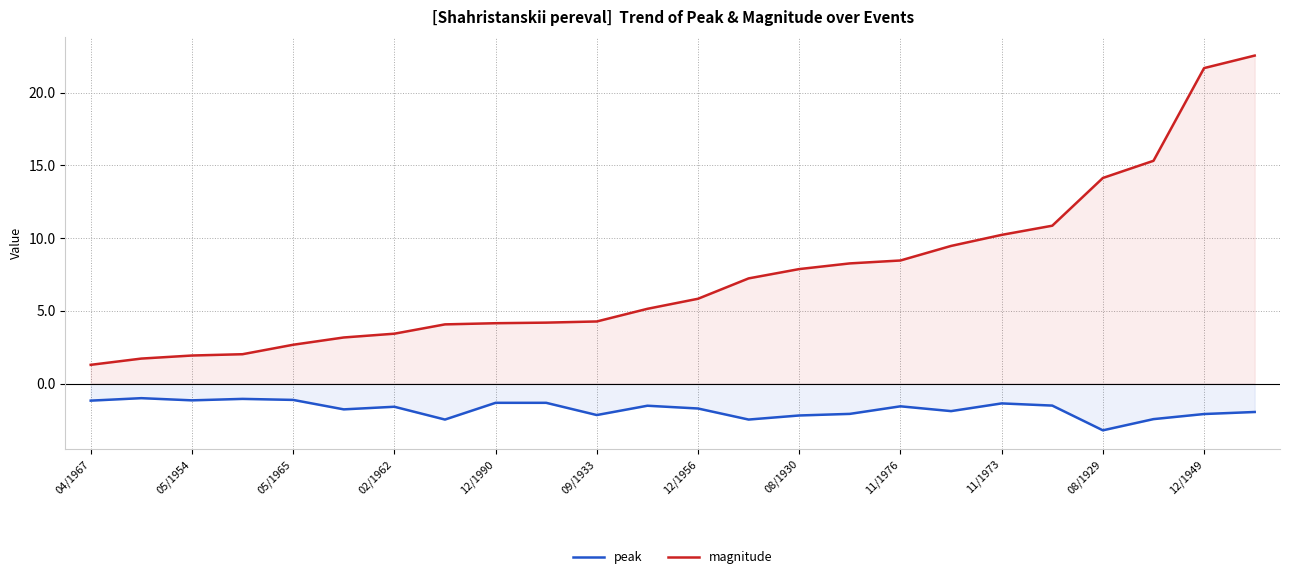

What is the smallest value displayed?

-3.2